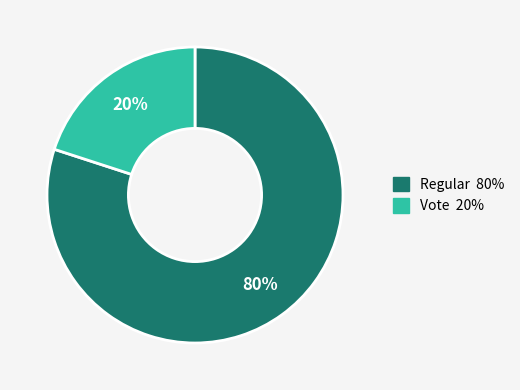

Which slice is the largest?

Regular